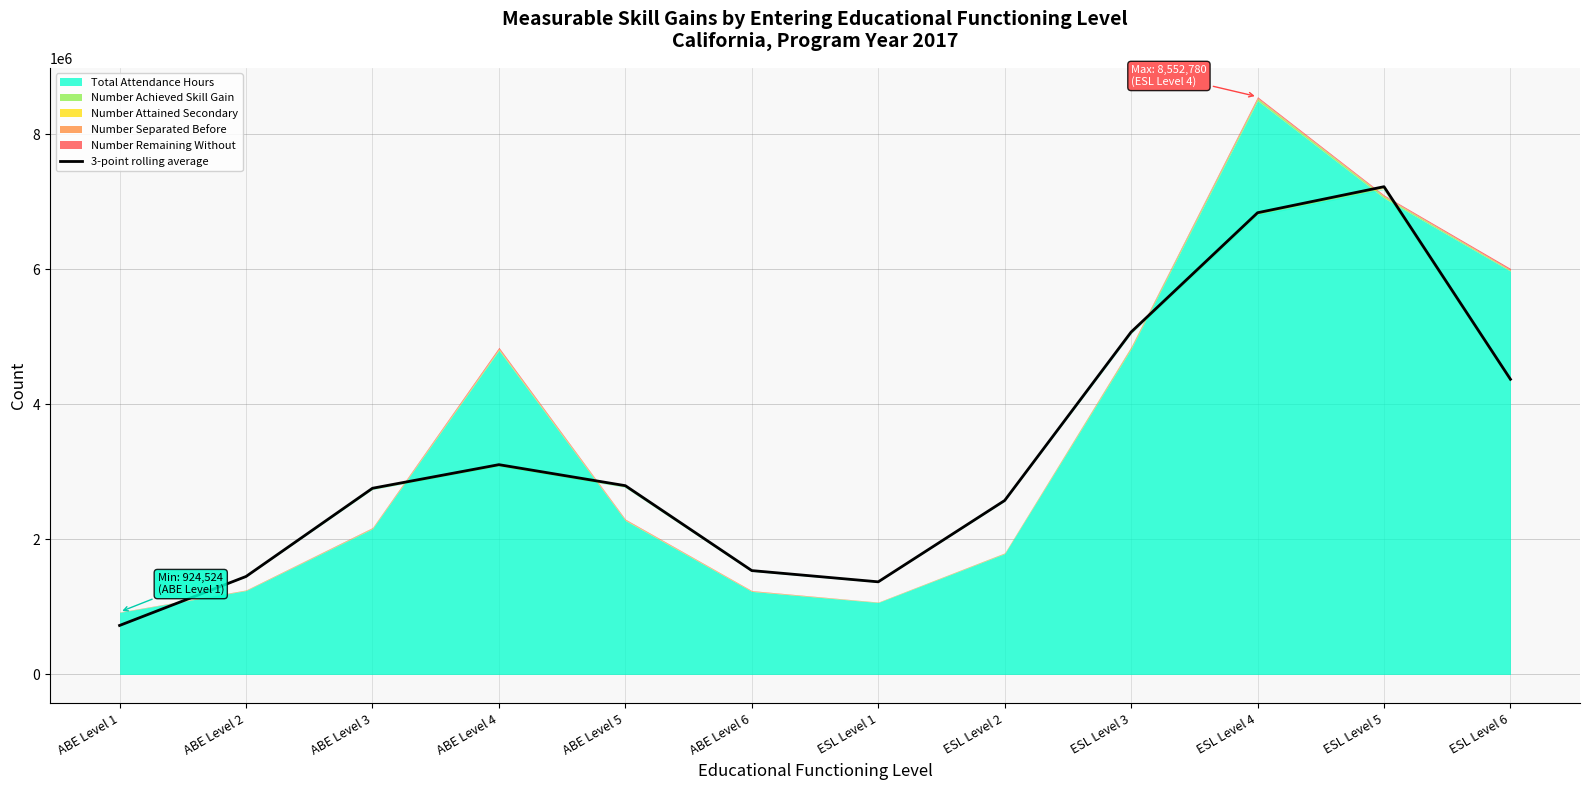

True or false: the data shows 9826585.5 at ESL Level 4.

False